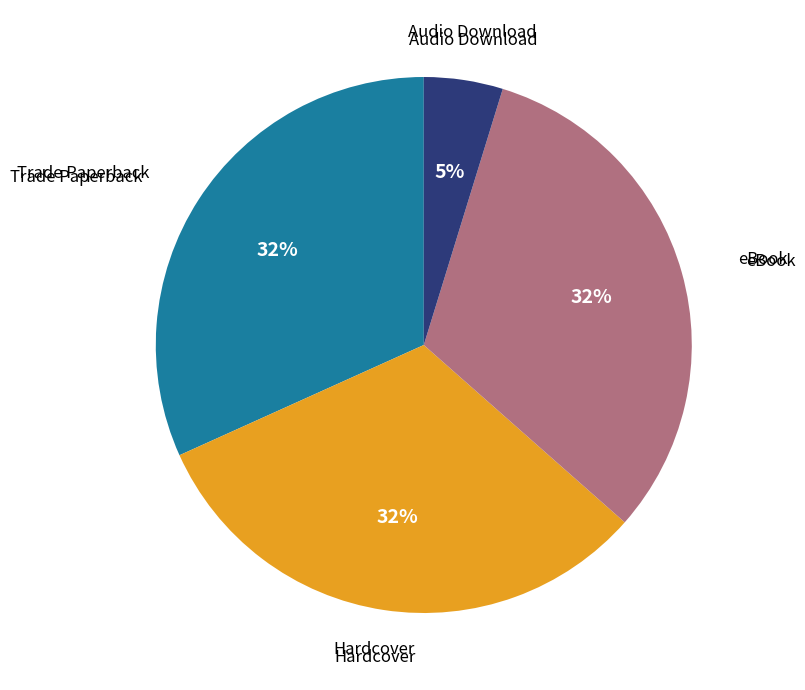

How many slices are in this pie chart?

4